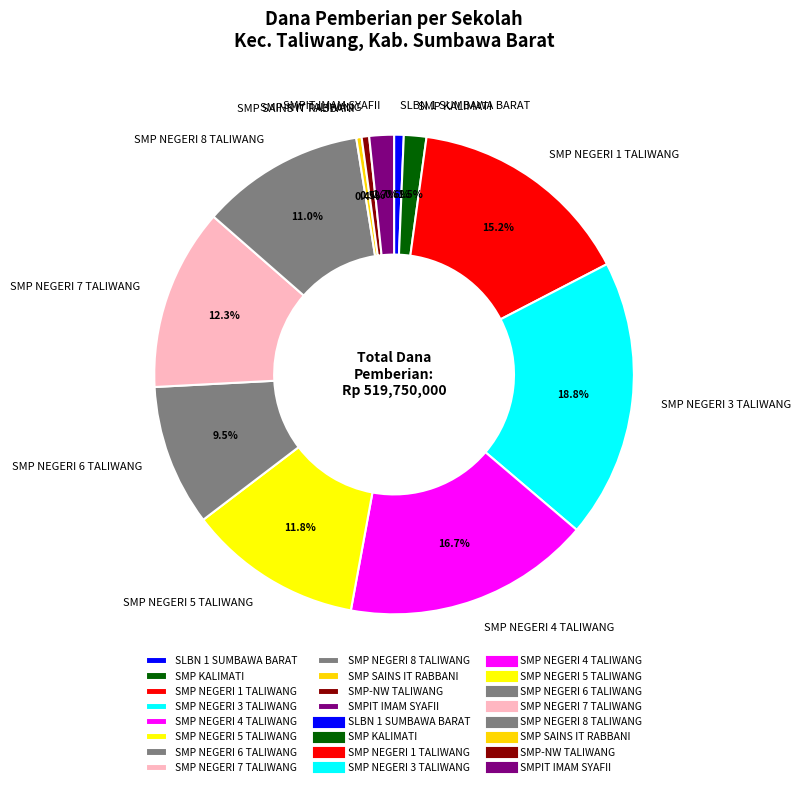

Does SMP NEGERI 3 TALIWANG account for over 50% of the chart?

No